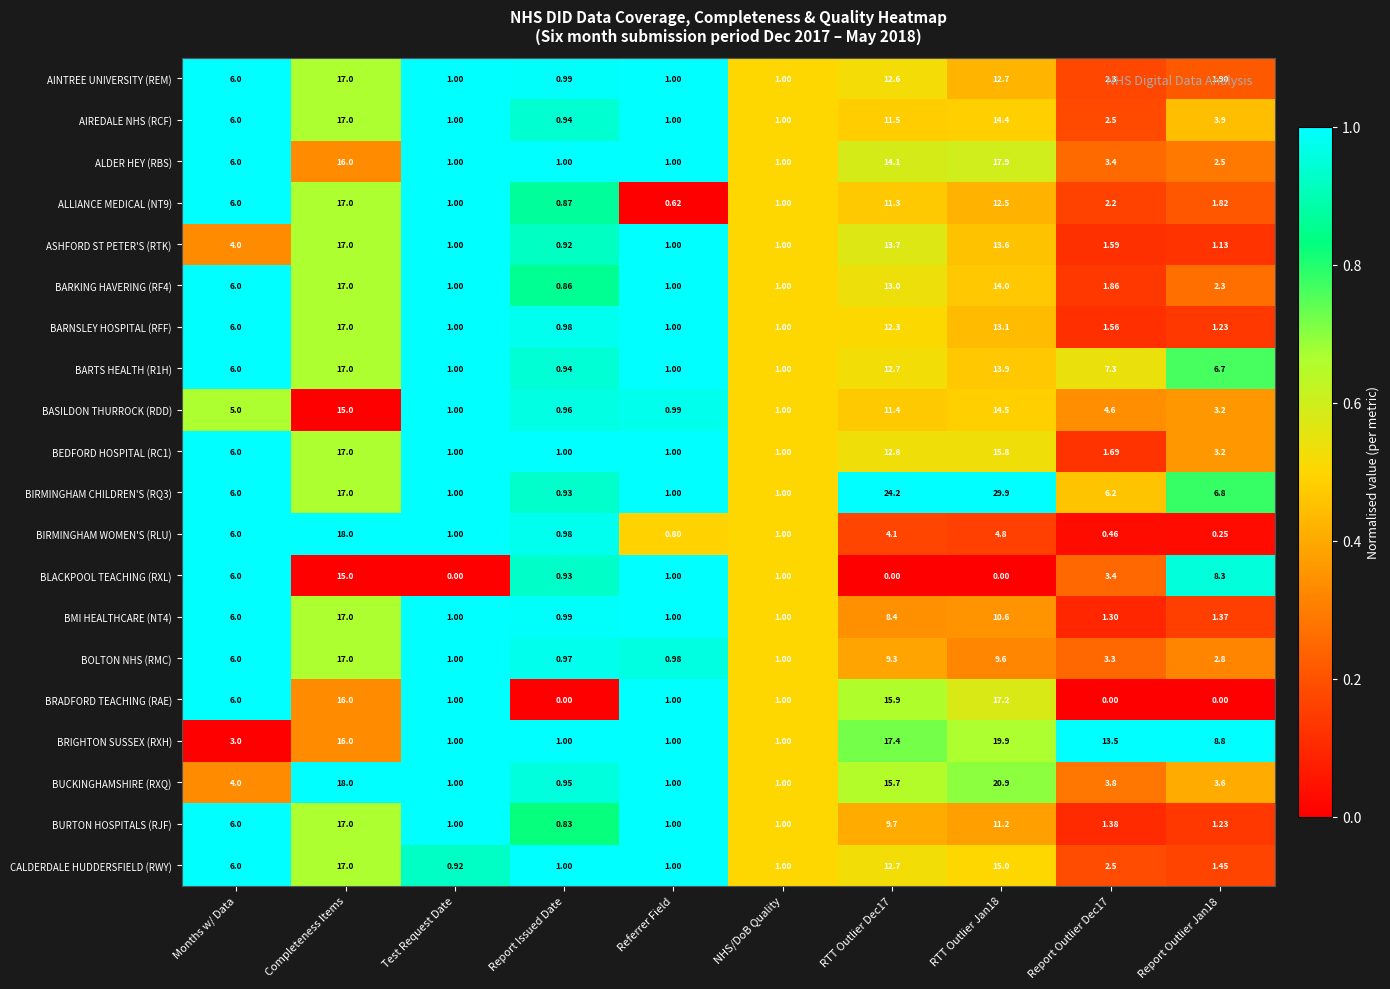

Where does the CALDERDALE HUDDERSFIELD (RWY) series first go above 2?

Months w/ Data